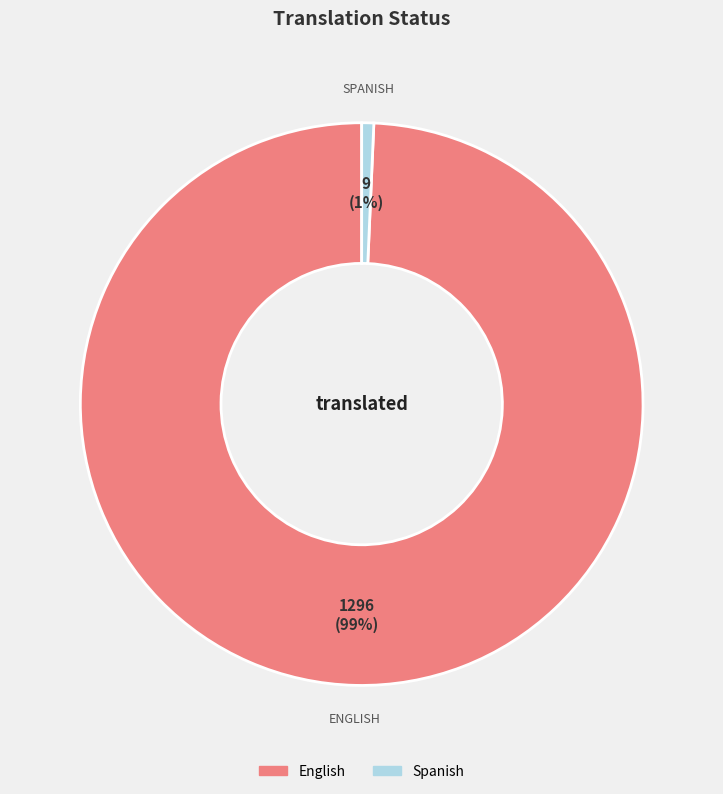

Which has a higher value, Spanish or English?

English